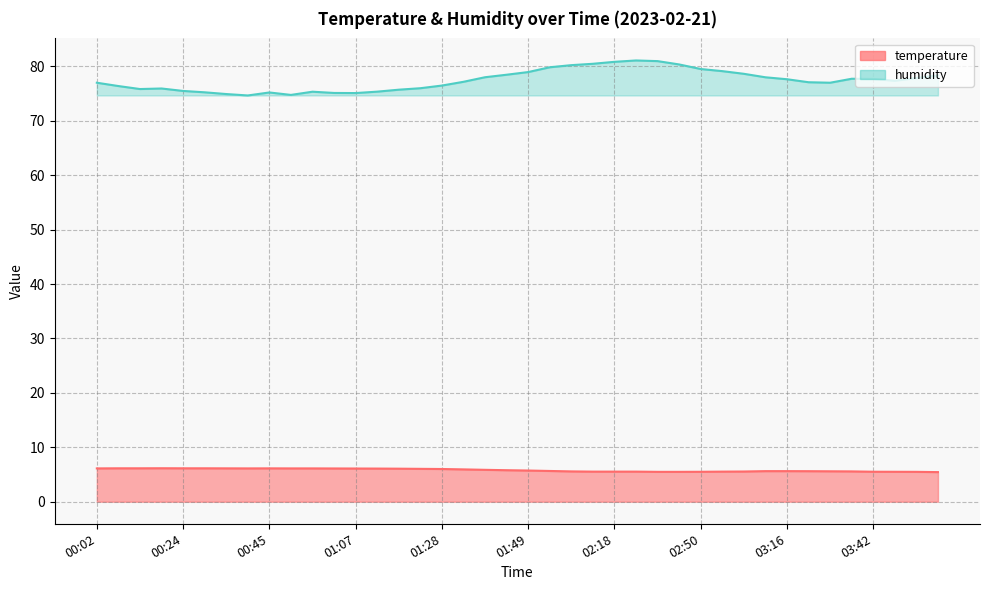

Between 02:55 and 03:42, which series saw the biggest shift?

humidity